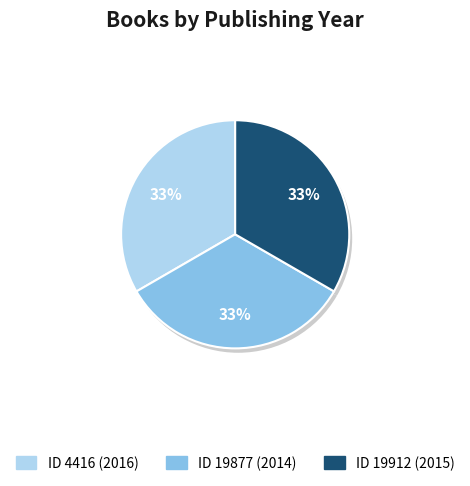

Which slice is the largest?

4416